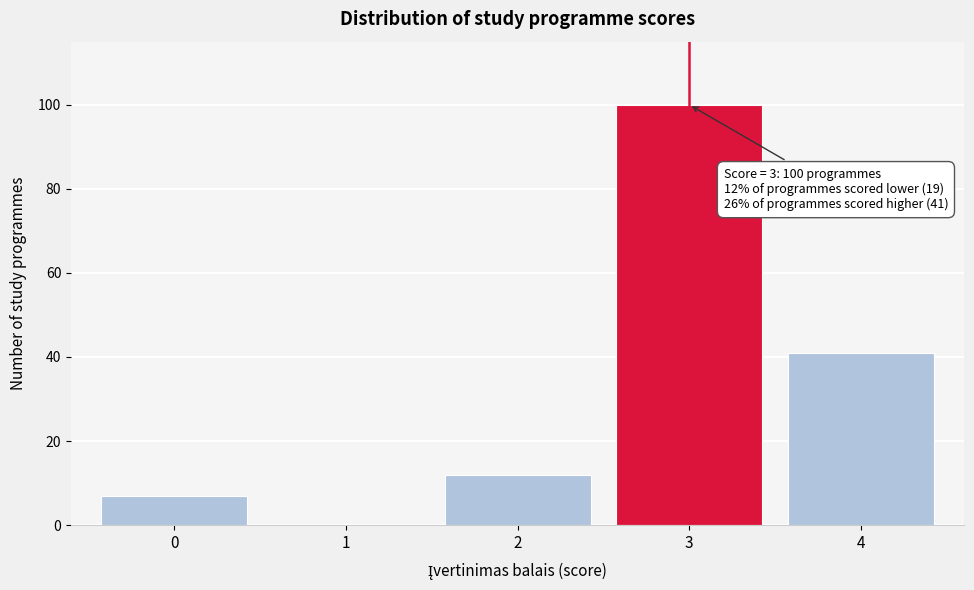

Over which range of the x-axis is the bar tallest?

2.5 to 3.5